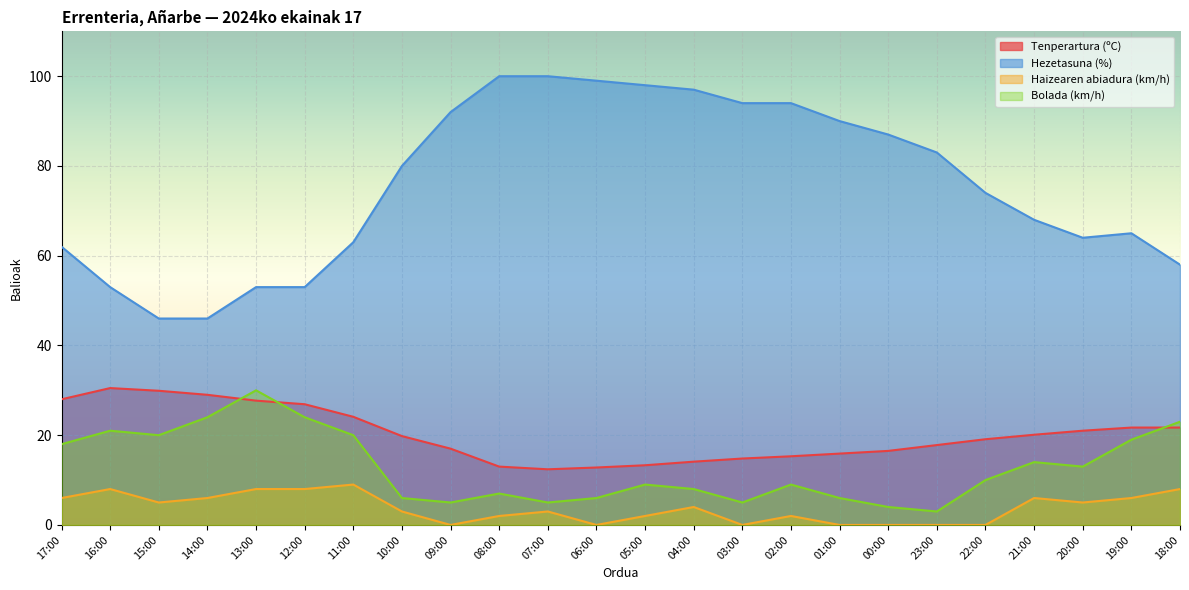

Which series changed the most between 14:00 and 18:00?

Hezetasuna (%)